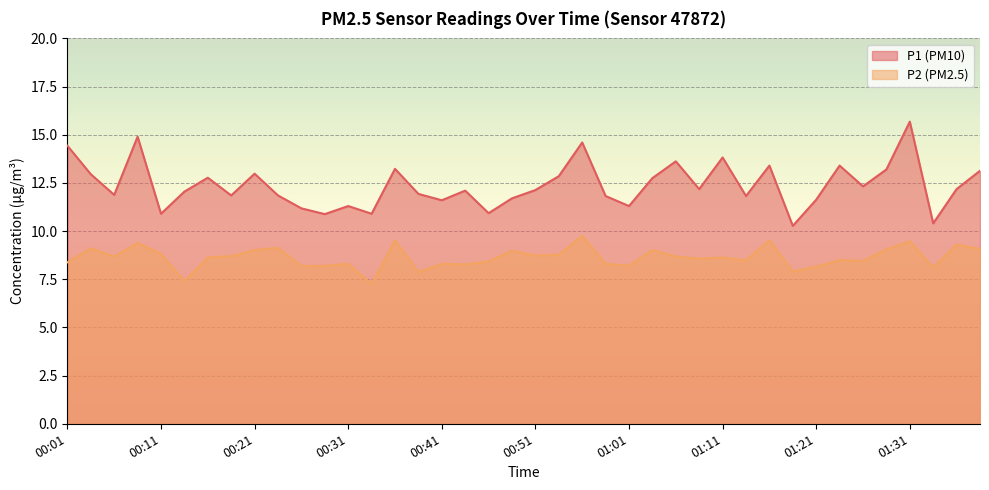

The P2 series shows 3.6 at 00:33. True or false?

False